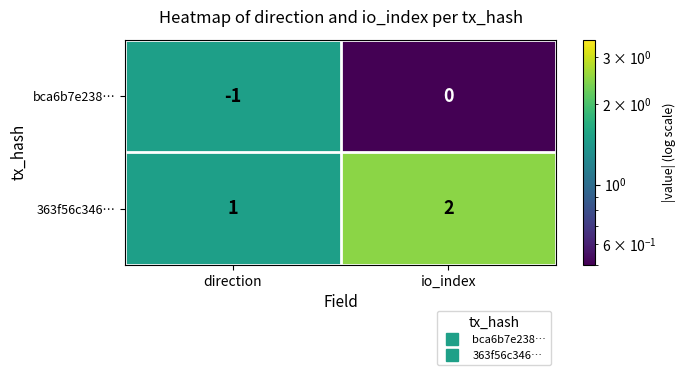

True or false: bca6b7e238… has a value of 0 at io_index.

True